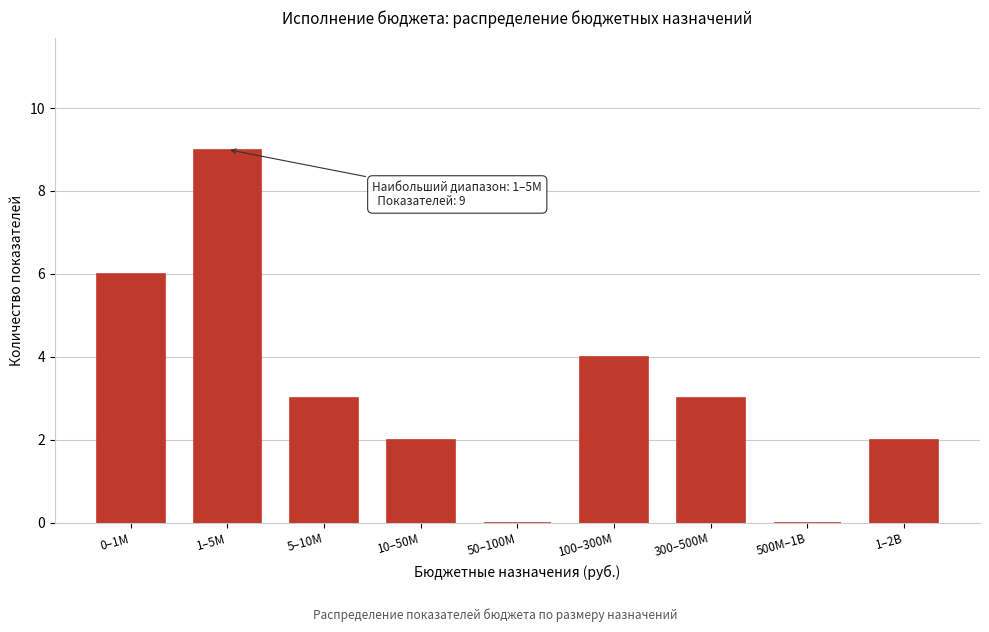

Reading left to right, extract all data points from this chart.

0–1M=6	1–5M=9	5–10M=3	10–50M=2	50–100M=0	100–300M=4	300–500M=3	500M–1B=0	1–2B=2